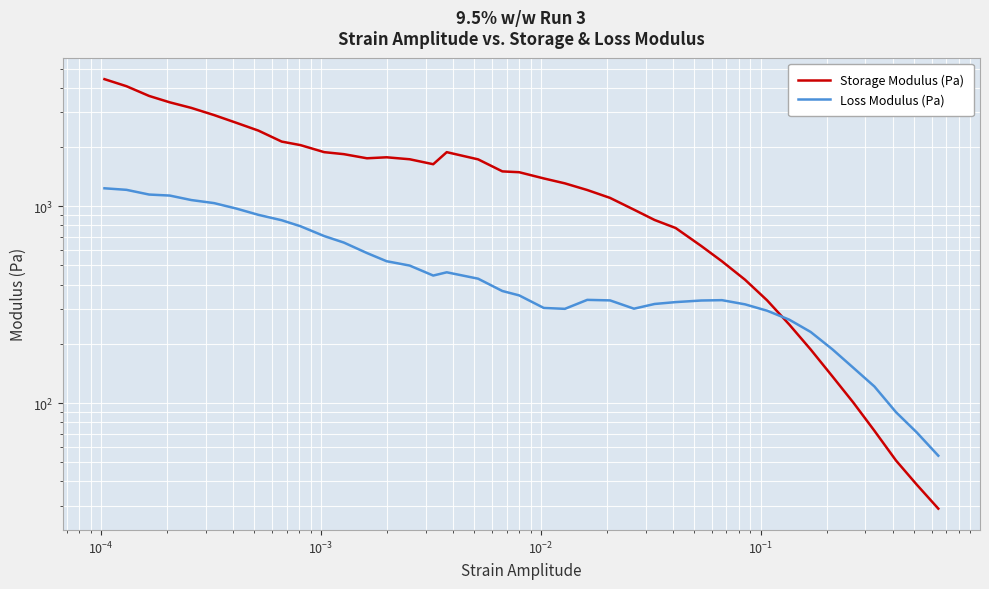

How many values in the Loss Modulus (Pa) series exceed 352?

20